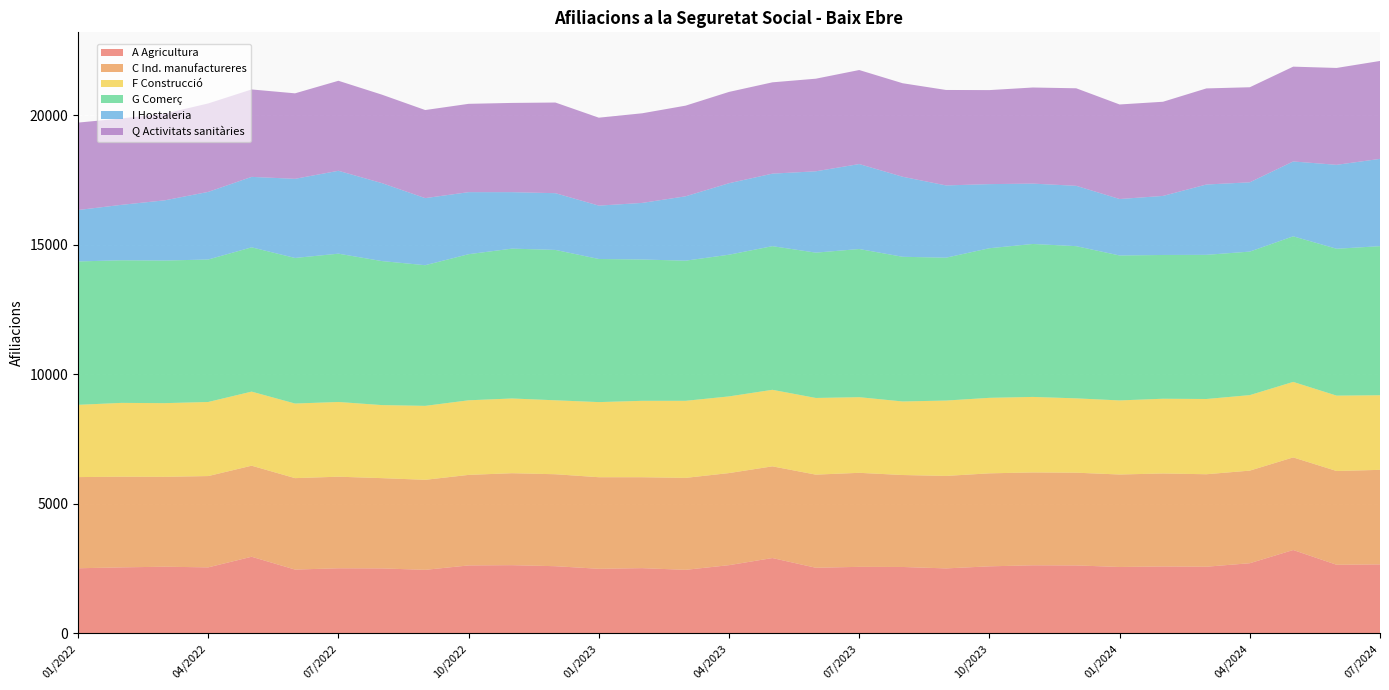

Reading right to left, what are all the values shown in this chart?

A Agricultura: 01/2022=2515	02/2022=2550	03/2022=2575	04/2022=2550	05/2022=2960	06/2022=2465	07/2022=2515	08/2022=2510	09/2022=2455	10/2022=2625	11/2022=2635	12/2022=2595	01/2023=2495	02/2023=2520	03/2023=2455	04/2023=2635	05/2023=2910	06/2023=2535	07/2023=2570	08/2023=2565	09/2023=2510	10/2023=2590	11/2023=2630	12/2023=2625	01/2024=2565	02/2024=2585	03/2024=2575	04/2024=2710	05/2024=3220	06/2024=2650	07/2024=2665
C Ind. manufactureres: 01/2022=3520	02/2022=3500	03/2022=3470	04/2022=3525	05/2022=3515	06/2022=3530	07/2022=3535	08/2022=3485	09/2022=3475	10/2022=3495	11/2022=3550	12/2022=3550	01/2023=3535	02/2023=3510	03/2023=3550	04/2023=3555	05/2023=3540	06/2023=3595	07/2023=3630	08/2023=3550	09/2023=3570	10/2023=3590	11/2023=3585	12/2023=3580	01/2024=3570	02/2024=3590	03/2024=3570	04/2024=3575	05/2024=3575	06/2024=3620	07/2024=3650
F Construcció: 01/2022=2790	02/2022=2850	03/2022=2845	04/2022=2860	05/2022=2860	06/2022=2880	07/2022=2885	08/2022=2820	09/2022=2855	10/2022=2880	11/2022=2885	12/2022=2855	01/2023=2900	02/2023=2950	03/2023=2975	04/2023=2960	05/2023=2955	06/2023=2960	07/2023=2920	08/2023=2840	09/2023=2910	10/2023=2915	11/2023=2915	12/2023=2870	01/2024=2860	02/2024=2885	03/2024=2905	04/2024=2915	05/2024=2915	06/2024=2910	07/2024=2880
G Comerç: 01/2022=5535	02/2022=5505	03/2022=5505	04/2022=5500	05/2022=5570	06/2022=5620	07/2022=5725	08/2022=5560	09/2022=5430	10/2022=5640	11/2022=5785	12/2022=5805	01/2023=5525	02/2023=5455	03/2023=5410	04/2023=5470	05/2023=5545	06/2023=5610	07/2023=5720	08/2023=5585	09/2023=5515	10/2023=5775	11/2023=5905	12/2023=5875	01/2024=5595	02/2024=5550	03/2024=5565	04/2024=5540	05/2024=5620	06/2024=5670	07/2024=5755
I Hostaleria: 01/2022=1985	02/2022=2140	03/2022=2325	04/2022=2610	05/2022=2720	06/2022=3055	07/2022=3200	08/2022=3010	09/2022=2590	10/2022=2395	11/2022=2180	12/2022=2190	01/2023=2060	02/2023=2185	03/2023=2485	04/2023=2760	05/2023=2800	06/2023=3140	07/2023=3280	08/2023=3090	09/2023=2790	10/2023=2475	11/2023=2330	12/2023=2330	01/2024=2180	02/2024=2280	03/2024=2715	04/2024=2675	05/2024=2890	06/2024=3240	07/2024=3370
Q Activitats sanitàries: 01/2022=3375	02/2022=3335	03/2022=3345	04/2022=3415	05/2022=3375	06/2022=3300	07/2022=3475	08/2022=3415	09/2022=3400	10/2022=3410	11/2022=3445	12/2022=3500	01/2023=3395	02/2023=3460	03/2023=3500	04/2023=3525	05/2023=3525	06/2023=3575	07/2023=3630	08/2023=3610	09/2023=3685	10/2023=3630	11/2023=3710	12/2023=3765	01/2024=3650	02/2024=3635	03/2024=3710	04/2024=3670	05/2024=3660	06/2024=3740	07/2024=3780